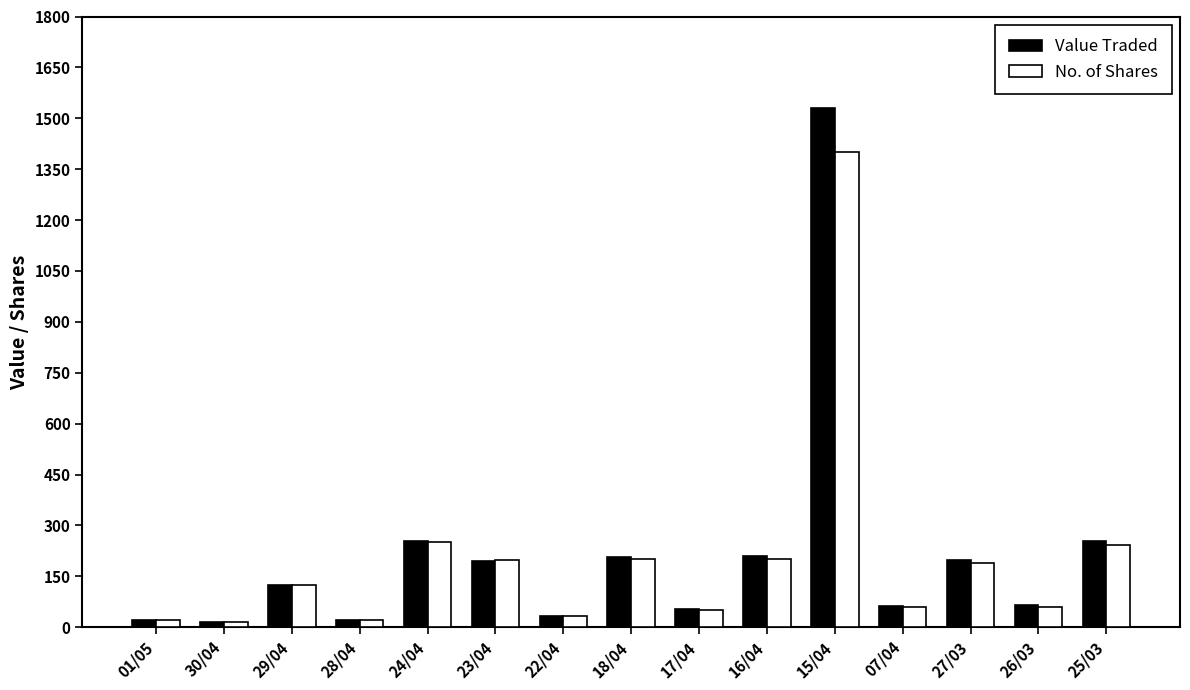

What is the label of the 9th bar from the left?

17/04